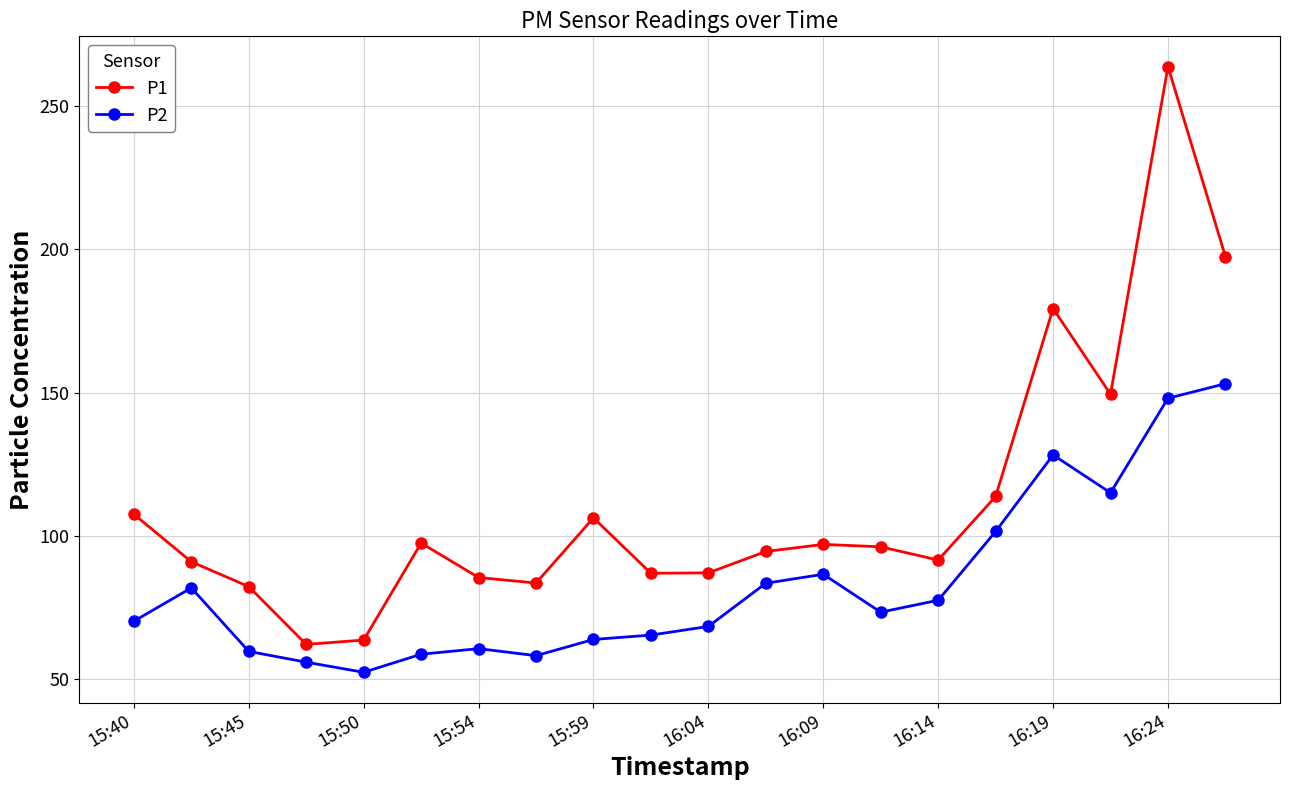

True or false: P2 and P1 cross at least once.

False